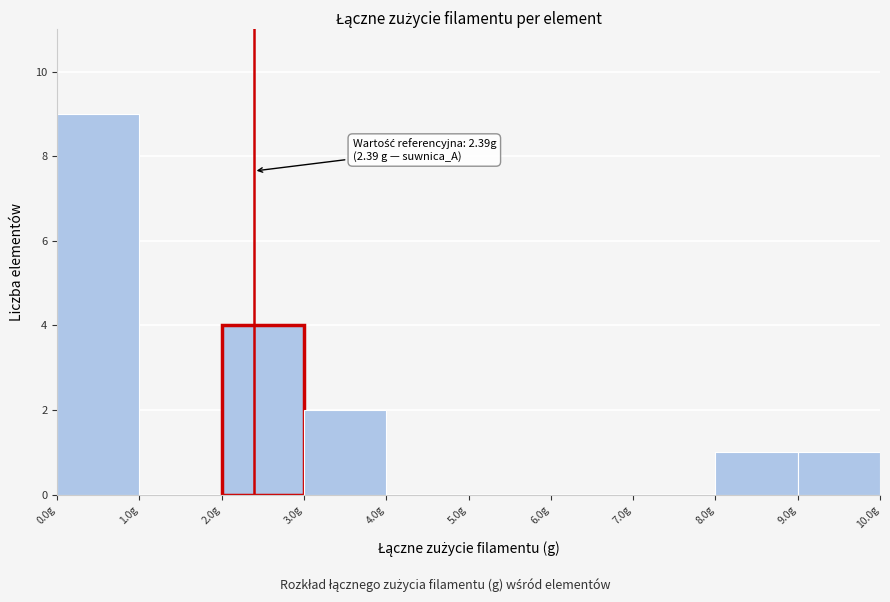

Which range on the x-axis has the tallest bar?

0 to 1